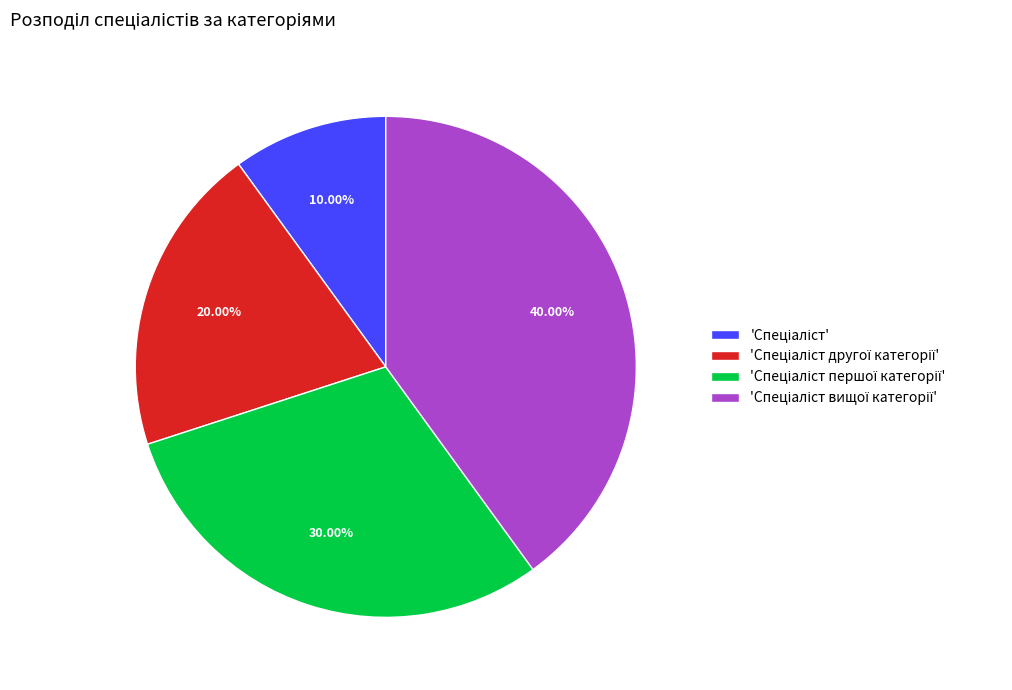

Is there any slice that represents more than half of the pie?

No